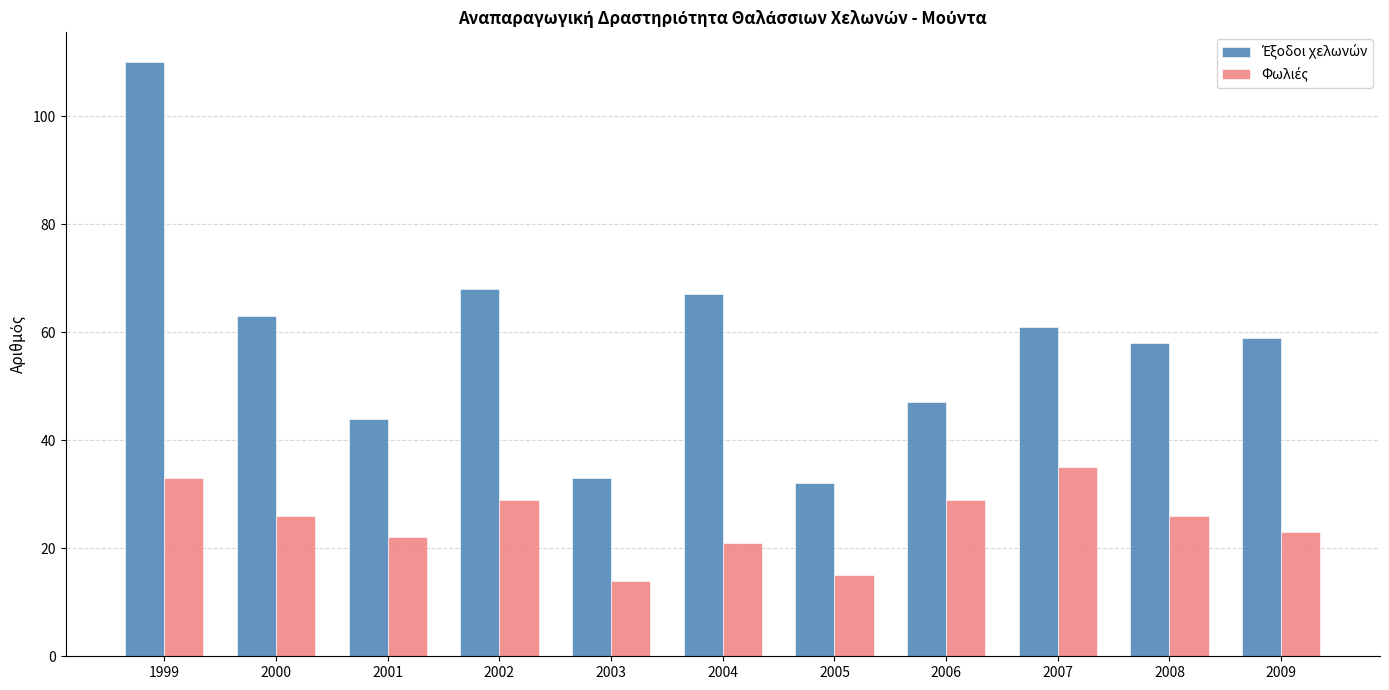

What is the smallest value displayed?

14